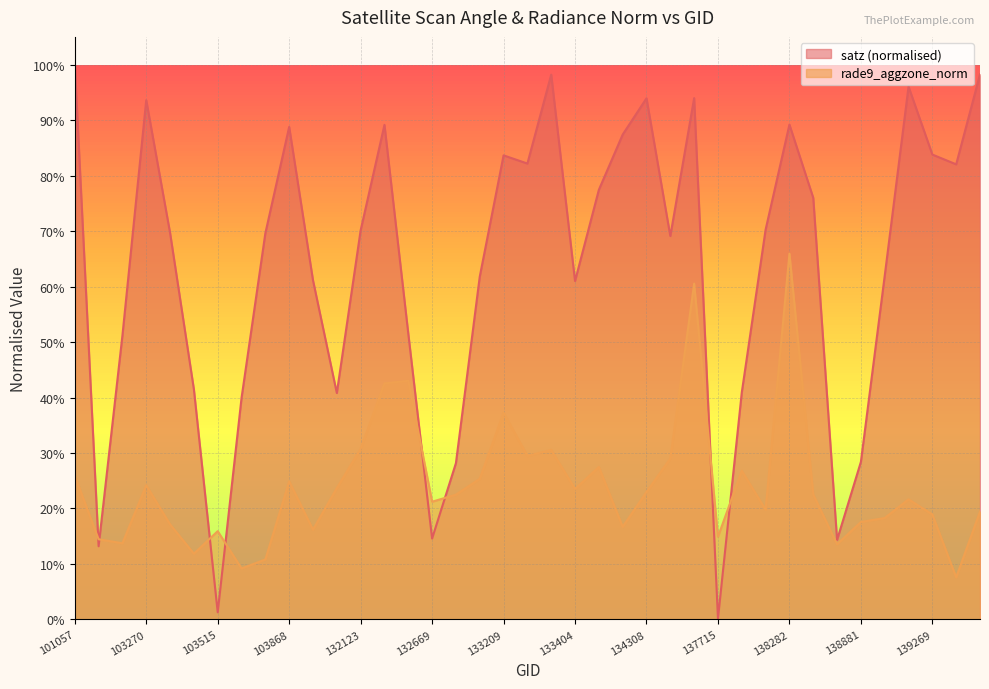

Reading left to right, transcribe all the data shown in this chart.

satz: 1.0	0.1	0.5	0.9	0.7	0.4	0.0	0.4	0.7	0.9	0.6	0.4	0.7	0.9	0.5	0.1	0.3	0.6	0.8	0.8	1.0	0.6	0.8	0.9	0.9	0.7	0.9	0.0	0.4	0.7	0.9	0.8	0.1	0.3	0.6	1.0	0.8	0.8	1.0
rade9_aggzone_norm: 0.3	0.1	0.1	0.2	0.2	0.1	0.2	0.1	0.1	0.2	0.2	0.2	0.3	0.4	0.4	0.2	0.2	0.3	0.4	0.3	0.3	0.2	0.3	0.2	0.2	0.3	0.6	0.1	0.3	0.2	0.7	0.2	0.1	0.2	0.2	0.2	0.2	0.1	0.2